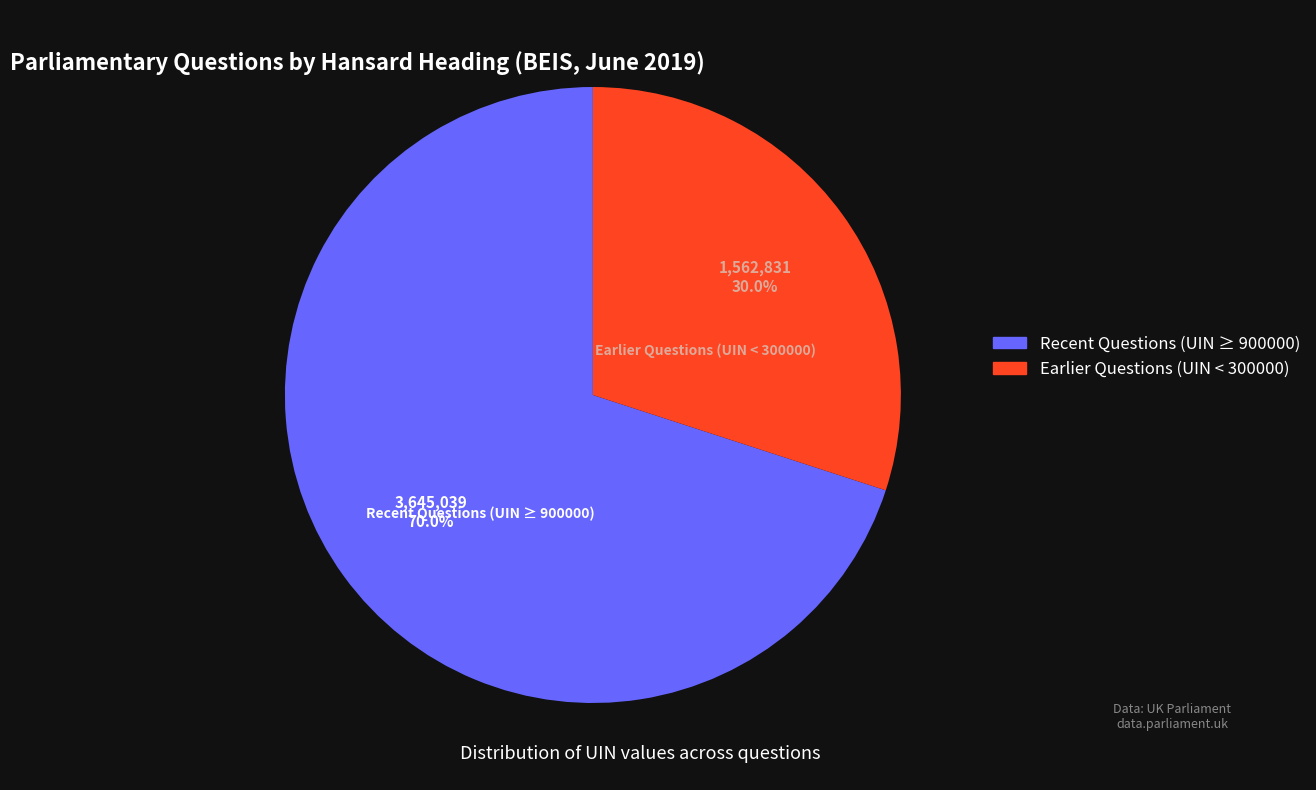

Do Earlier Questions (UIN < 300000) and Recent Questions (UIN ≥ 900000) together represent more than half of the pie?

Yes